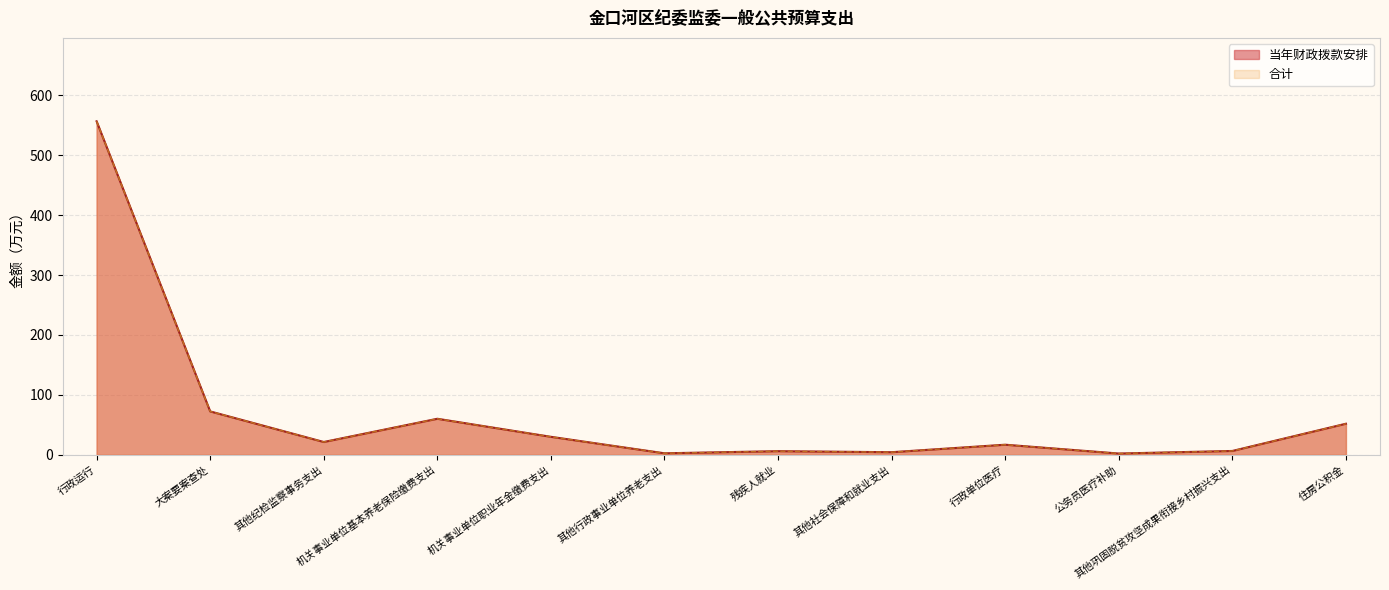

The value of 合计 at 其他行政事业单位养老支出 is 1.6. True or false?

False